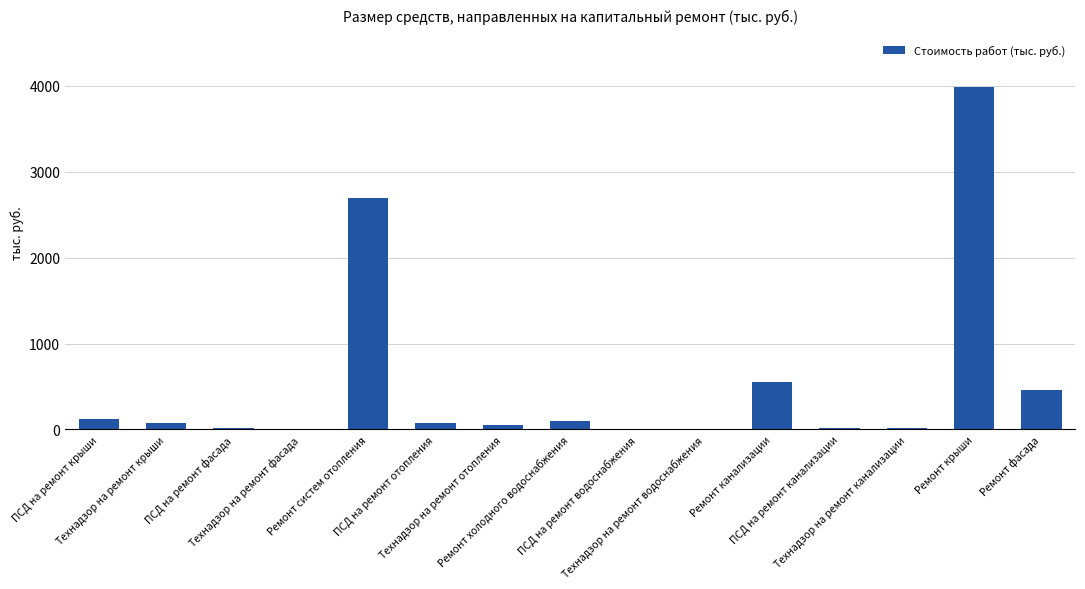

What is the ratio of the value at Ремонт канализации to the value at Технадзор на ремонт водоснабжения?

156.0